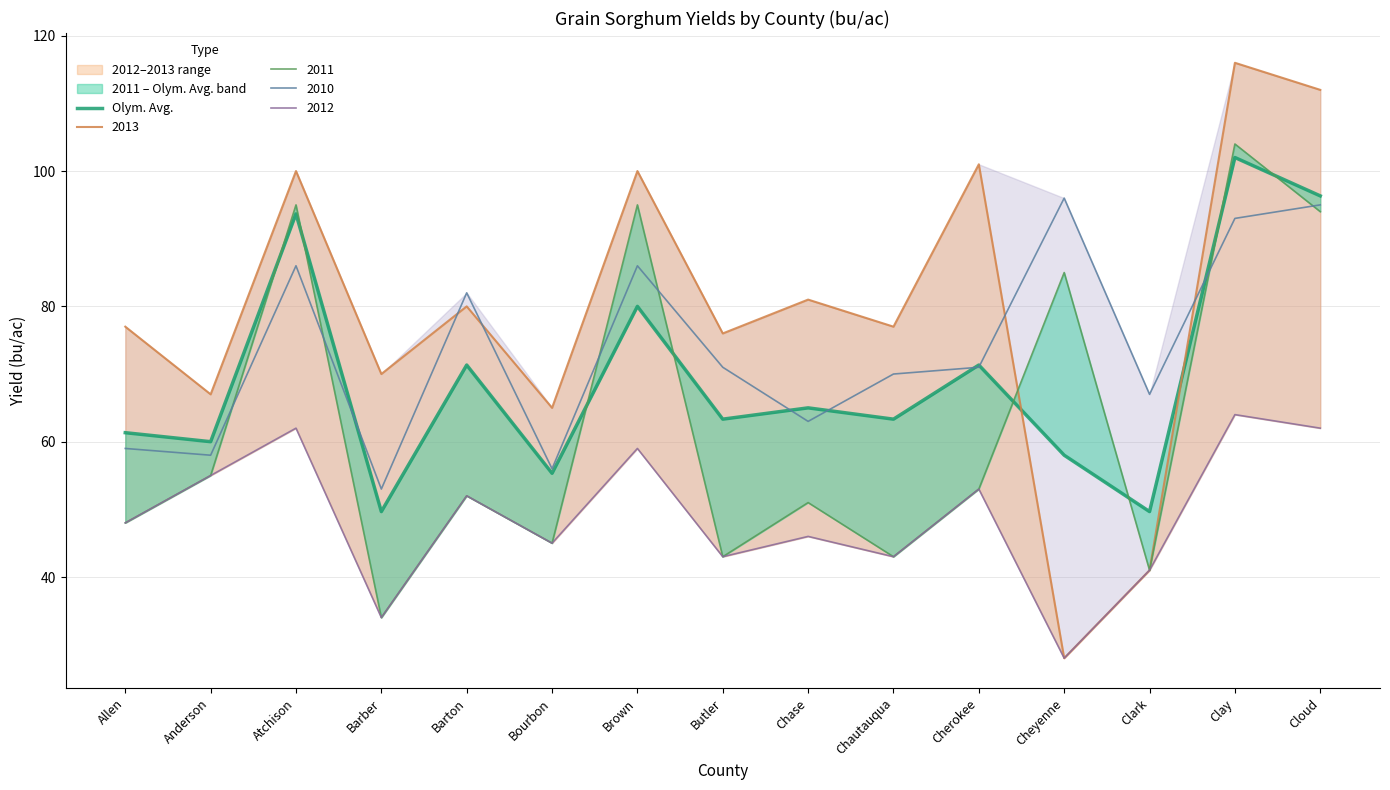

Reading left to right, transcribe all the data shown in this chart.

61.3	60.0	93.7	49.7	71.3	55.3	80.0	63.3	65.0	63.3	71.3	58.0	49.7	102.0	96.3